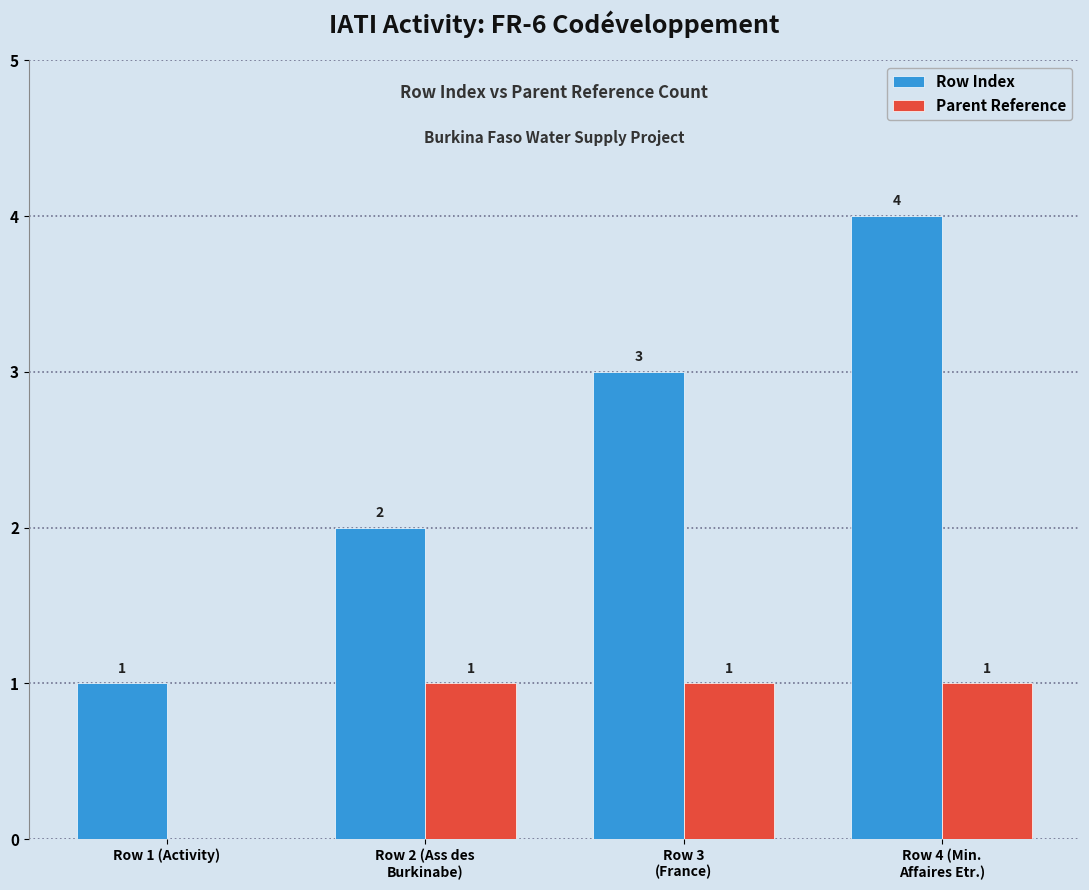

The value of Parent Reference at Row 3
(France) is 0. True or false?

False